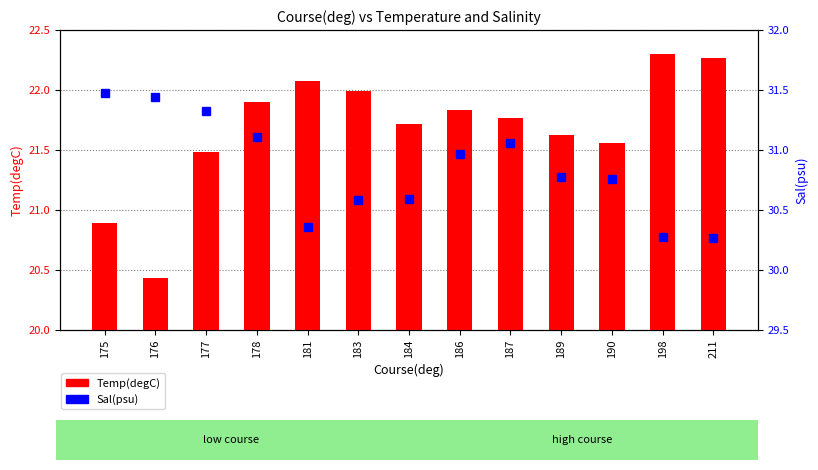

What is the sum of all Sal(psu) values?

401.0